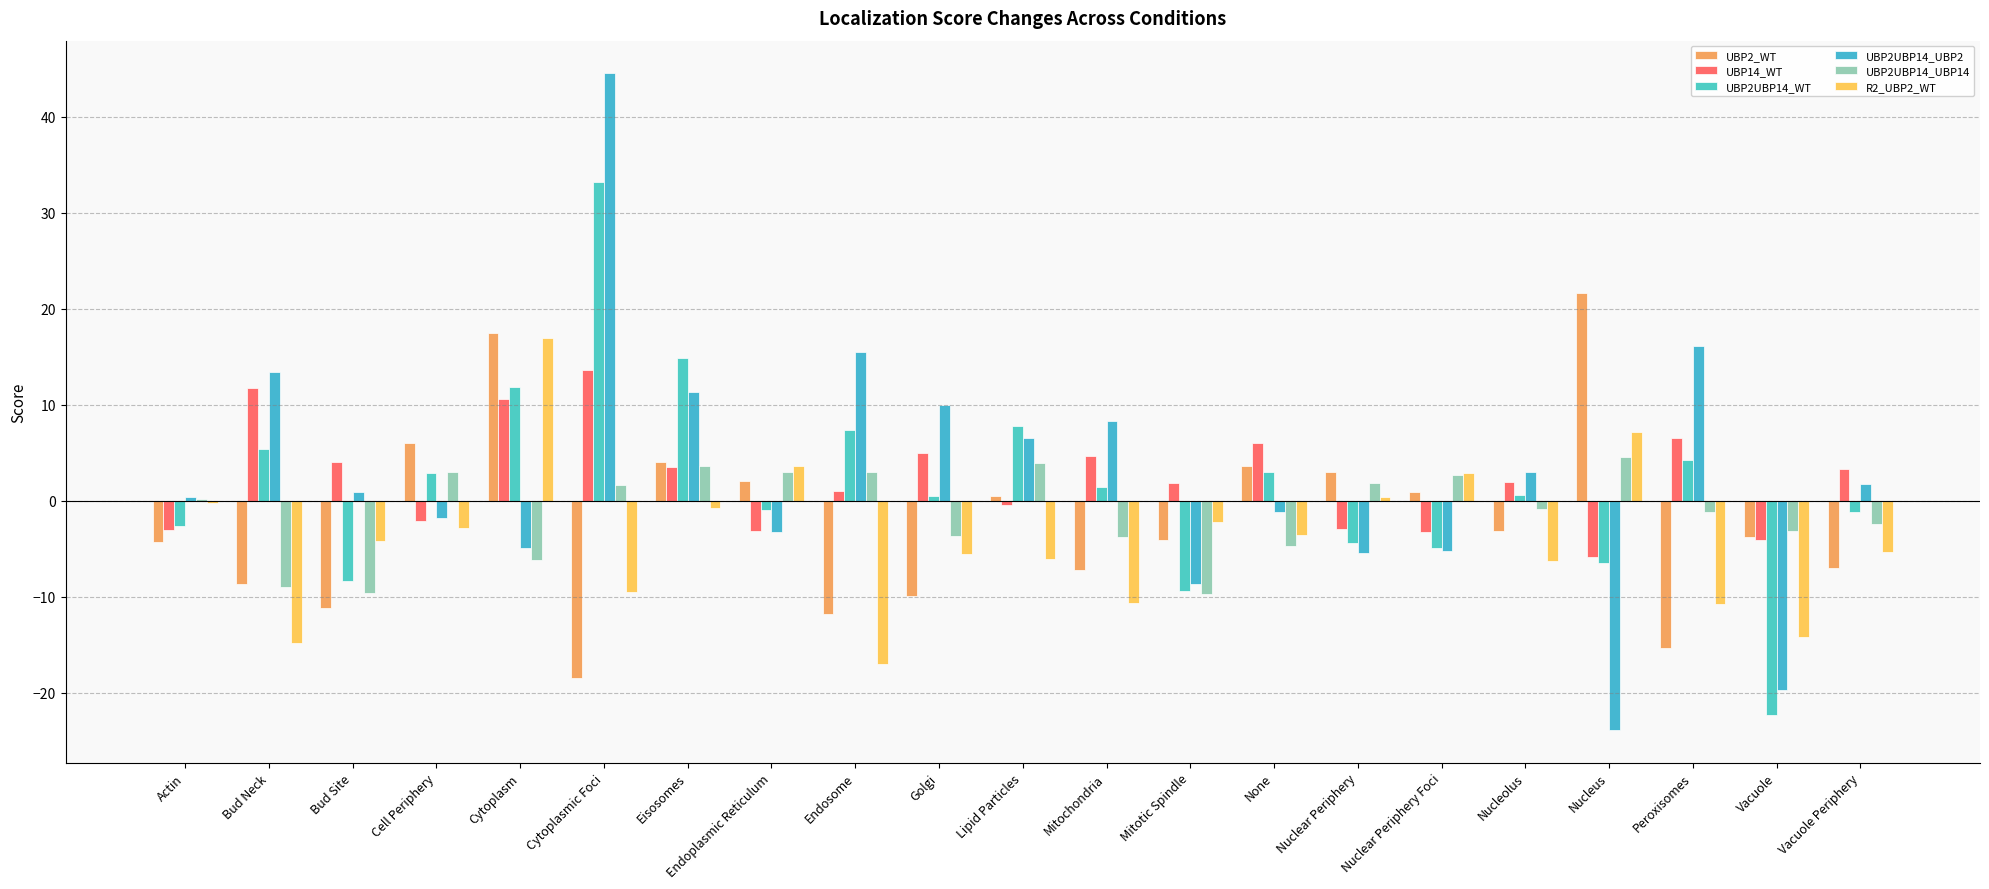

How many data points does each series have?

21